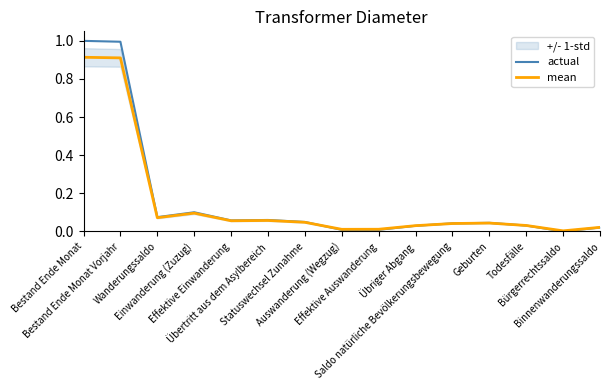

True or false: actual has more than 1 points higher than both neighbors.

True